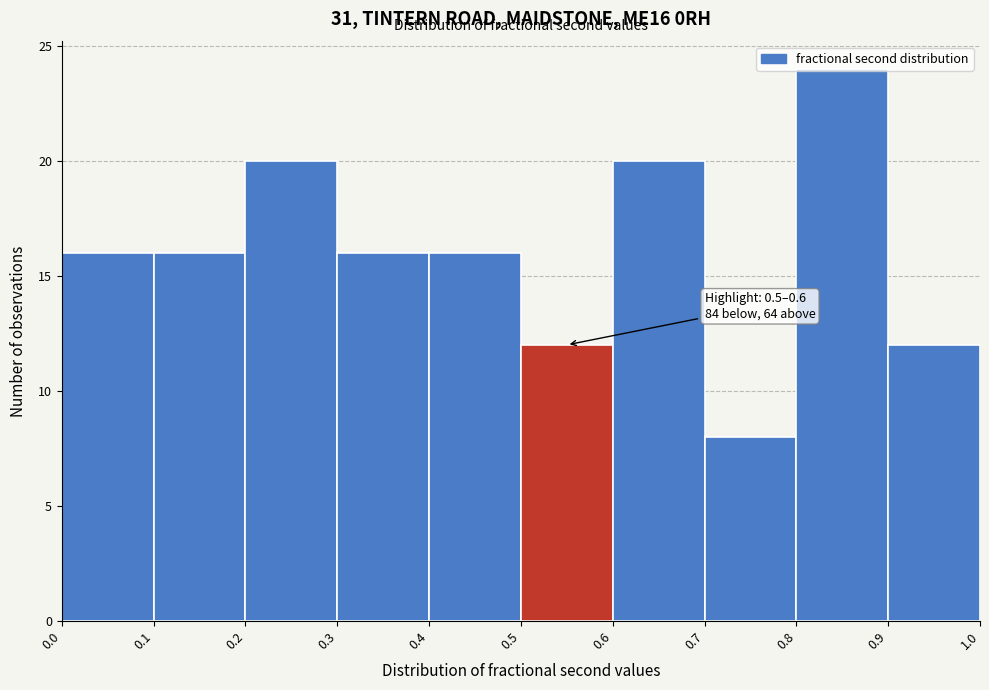

Over which range of the x-axis is the bar tallest?

0.8 to 0.9